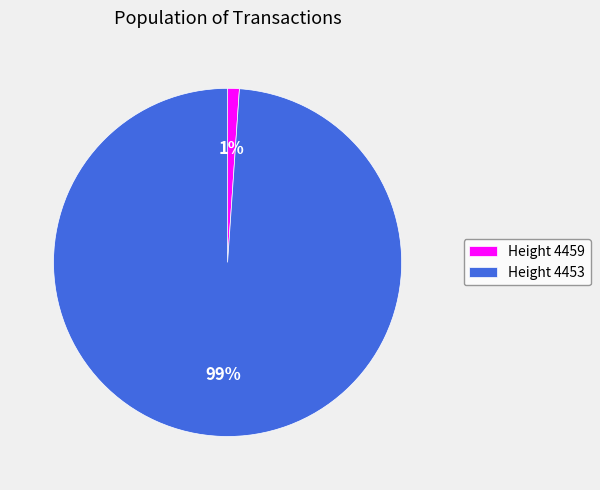

Is there a majority slice in this chart?

Yes